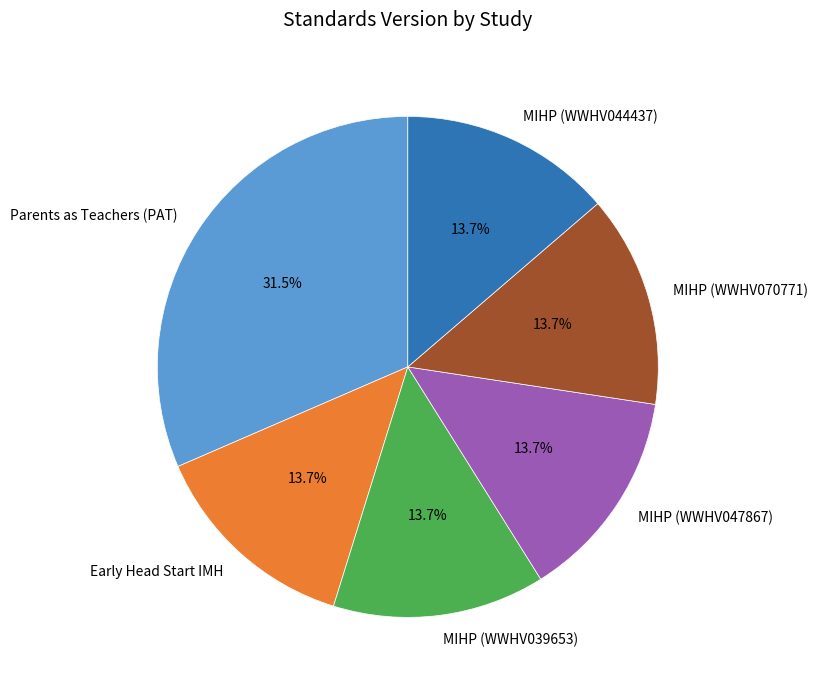

Combined, what portion of the pie is MIHP (WWHV044437) and MIHP (WWHV070771)?

27.4%